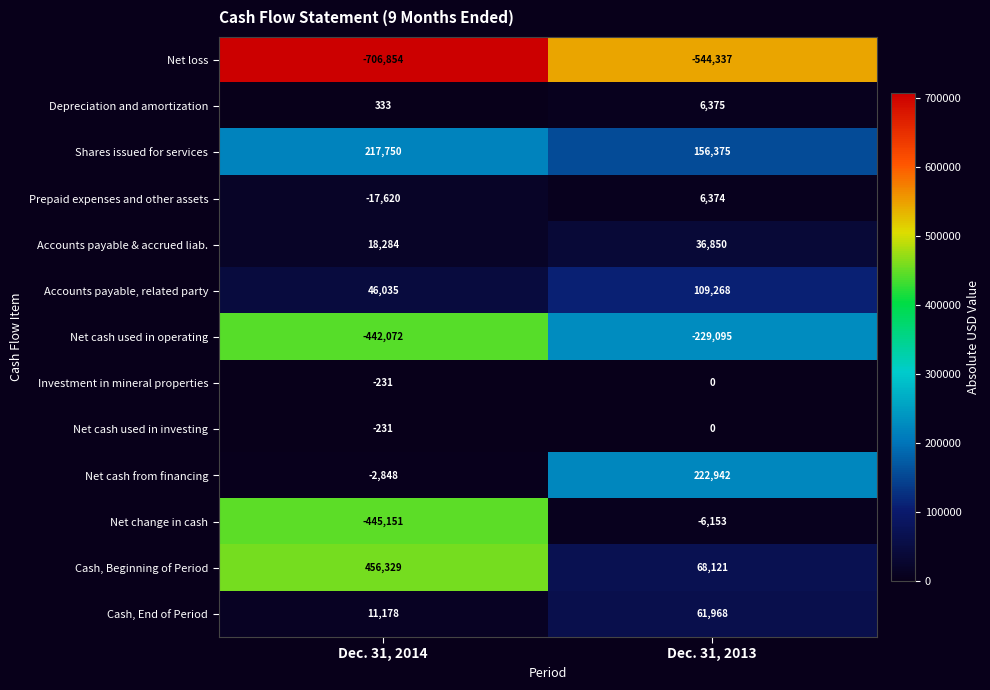

How many series are shown in this chart?

13